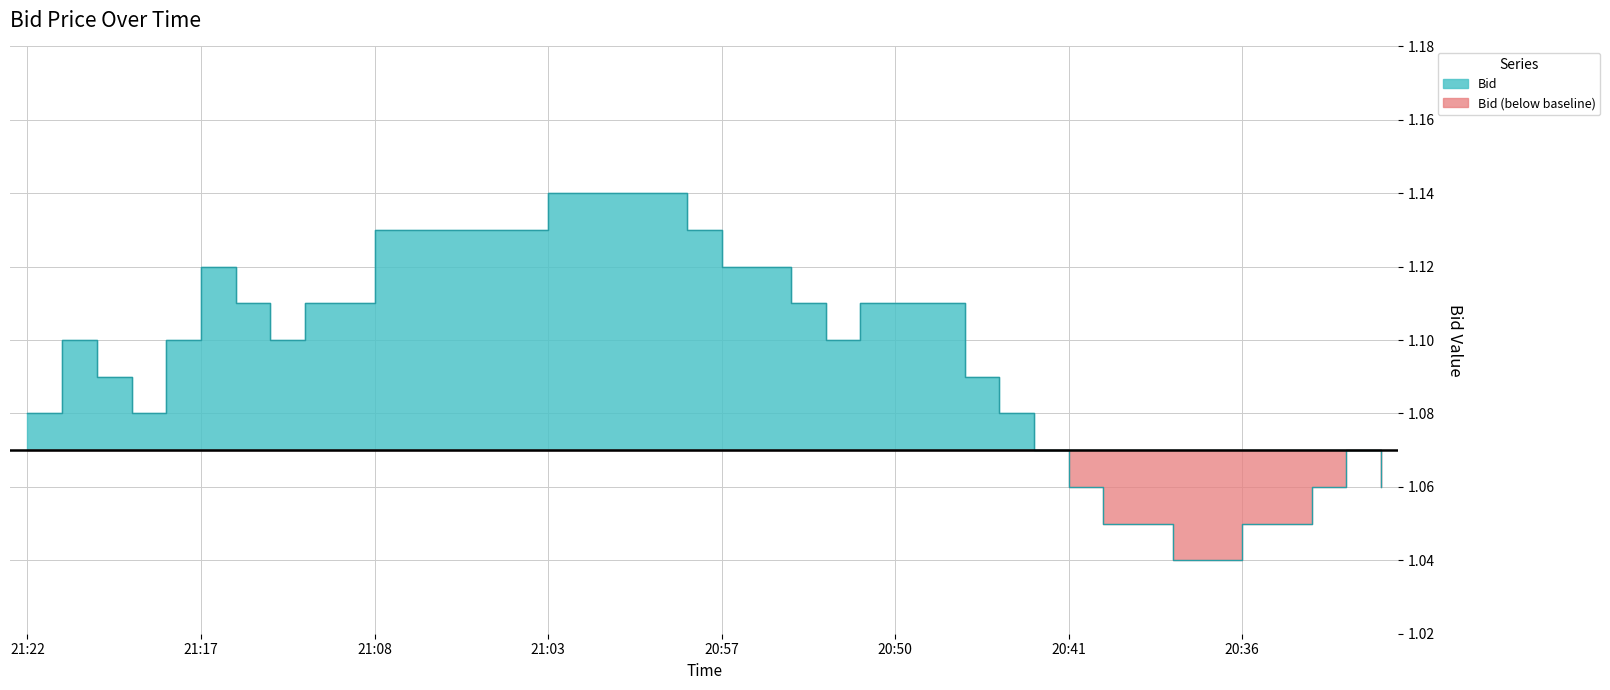

What is the maximum value shown in the chart?

1.1